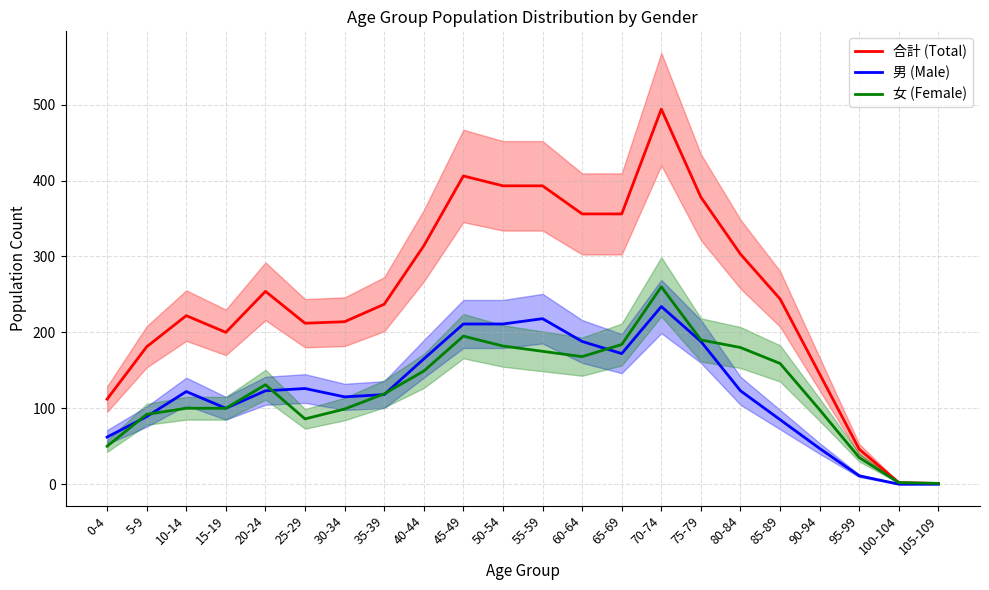

Which series ends up on top after the final intersection of 男 (Male) and 女 (Female)?

女 (Female)